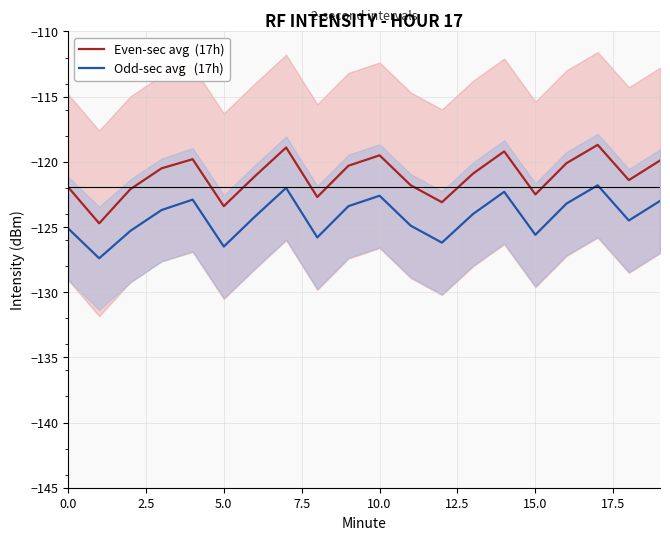

True or false: Even-sec avg  (17h) and Odd-sec avg   (17h) intersect in this chart.

False